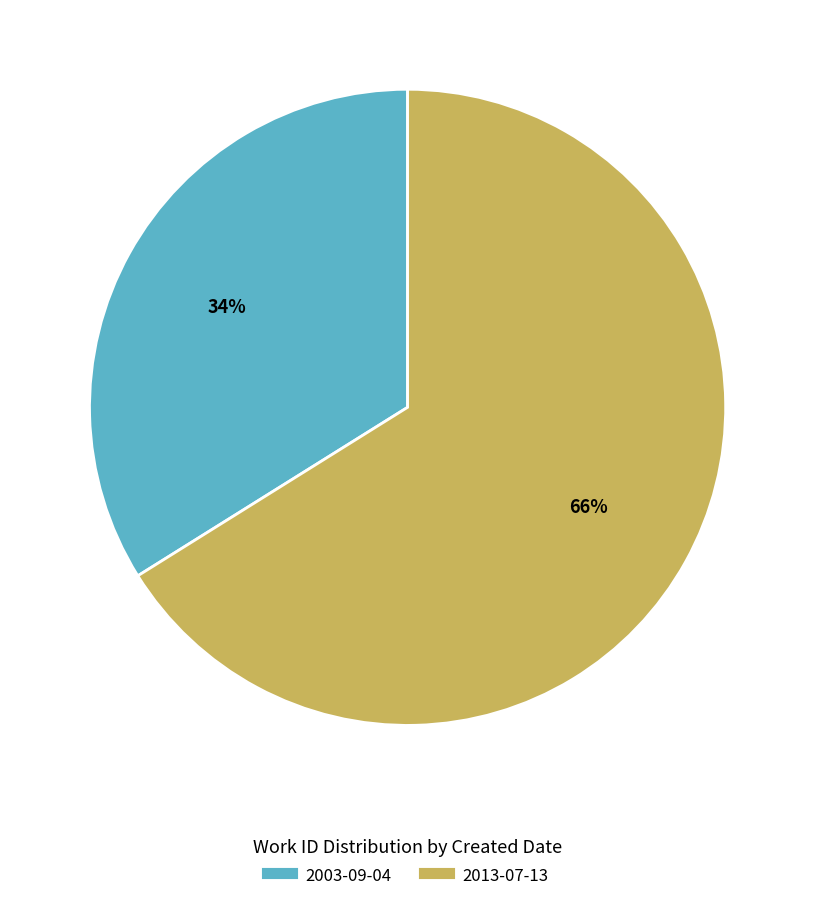

Which category has the smallest portion of the pie?

2003-09-04